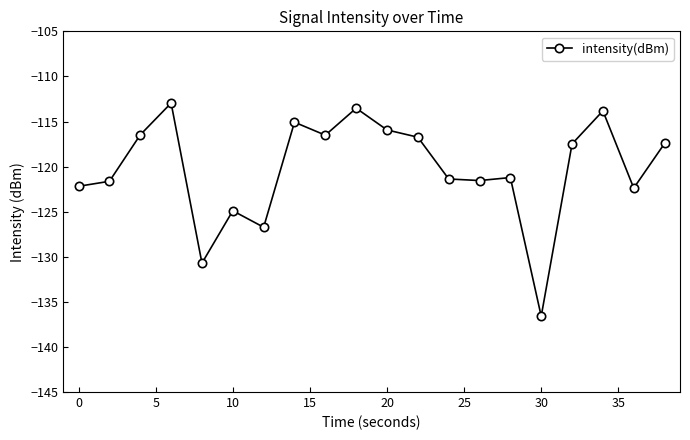

What is the smallest value displayed?

-136.6